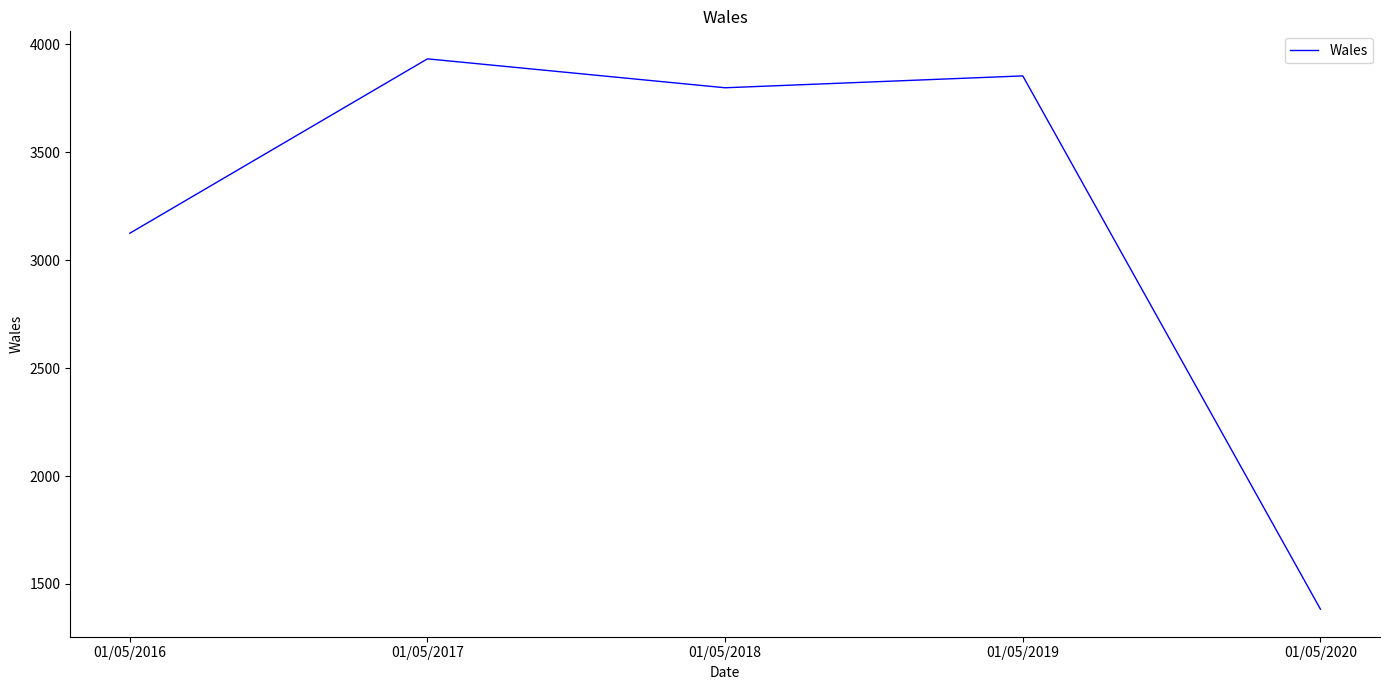

Which has a higher value, 01/05/2017 or 01/05/2019?

01/05/2017